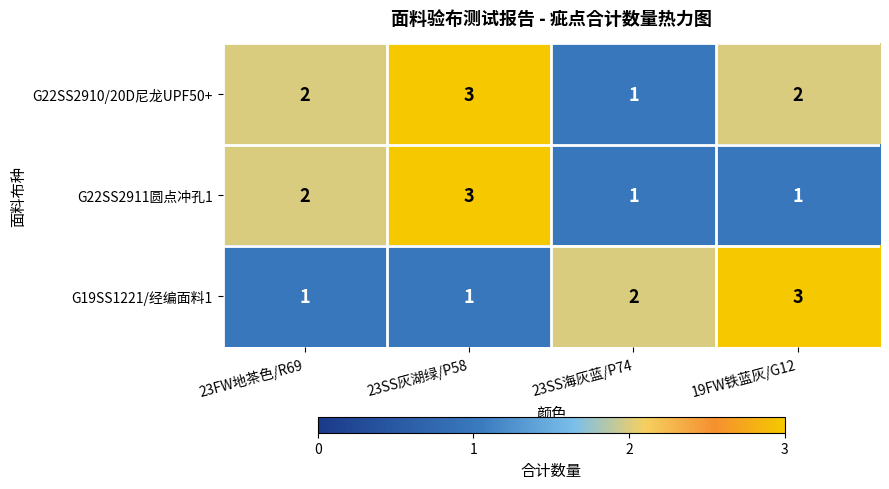

What is the total value across all series at 23FW地茶色/R69?

5